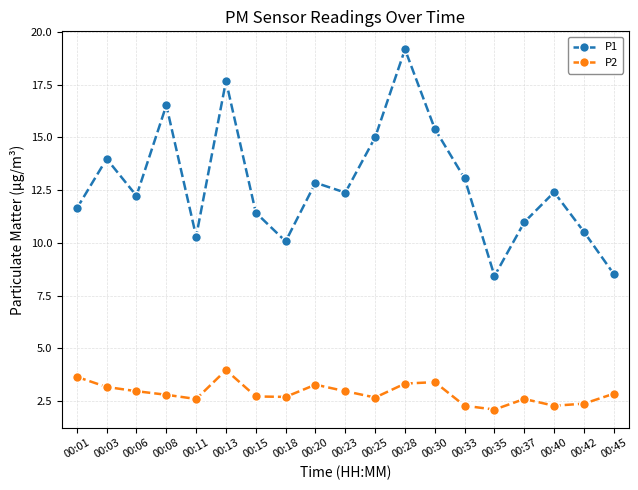

What is the sum of all P2 values?

54.7